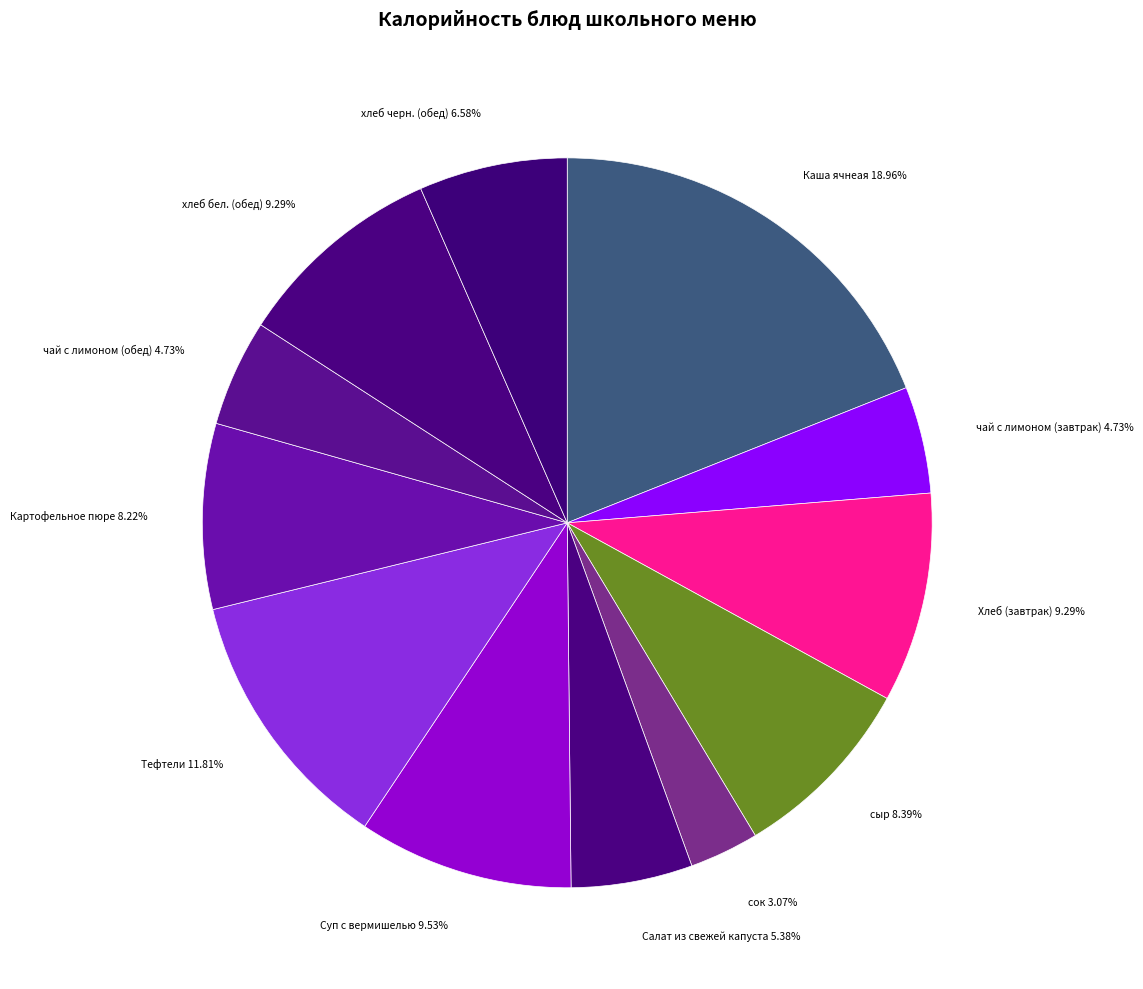

Does any single category account for the majority?

No